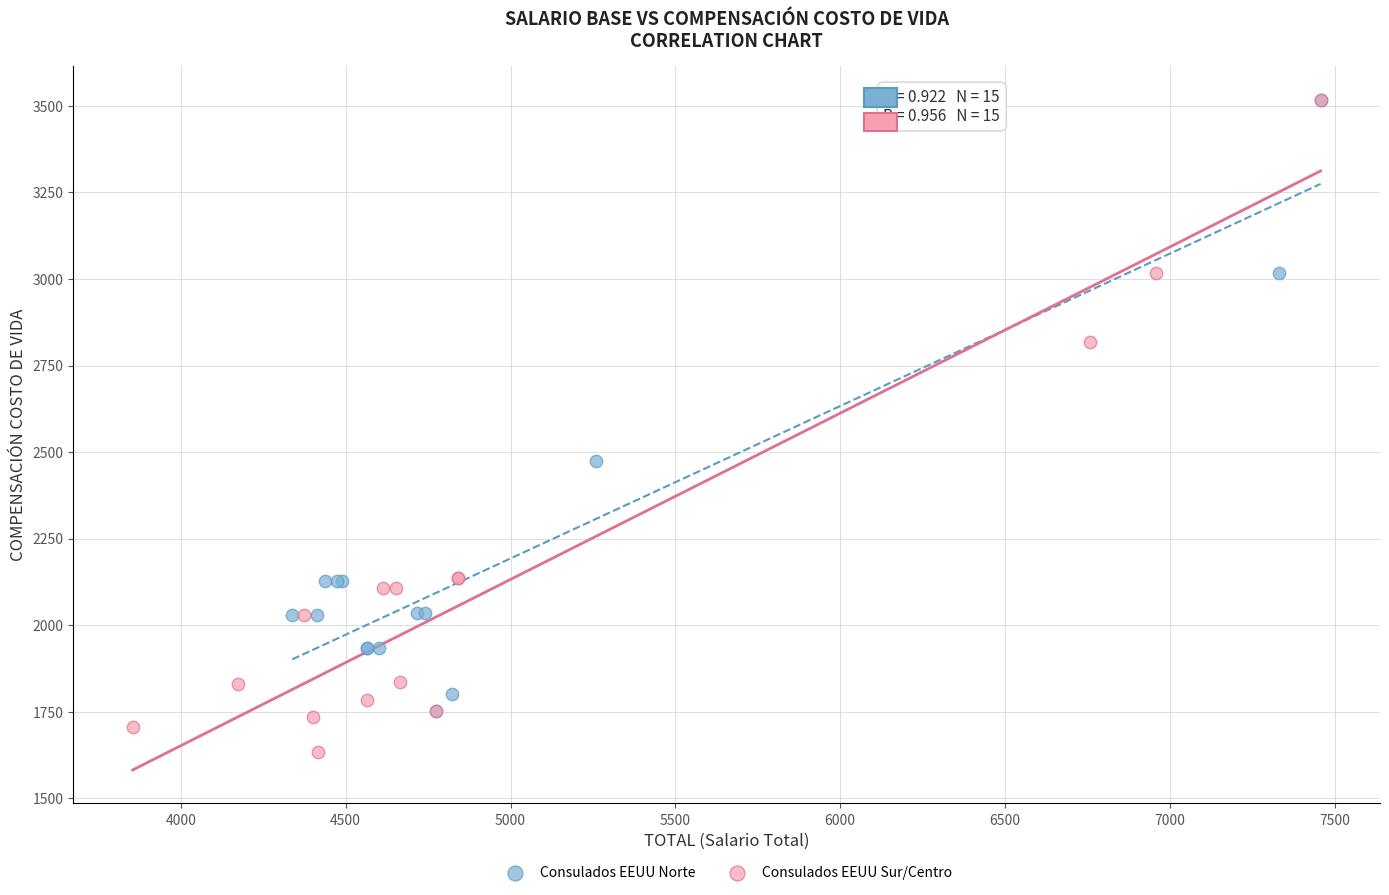

Which series has the widest spread of Y values?

Consulados EEUU Sur/Centro